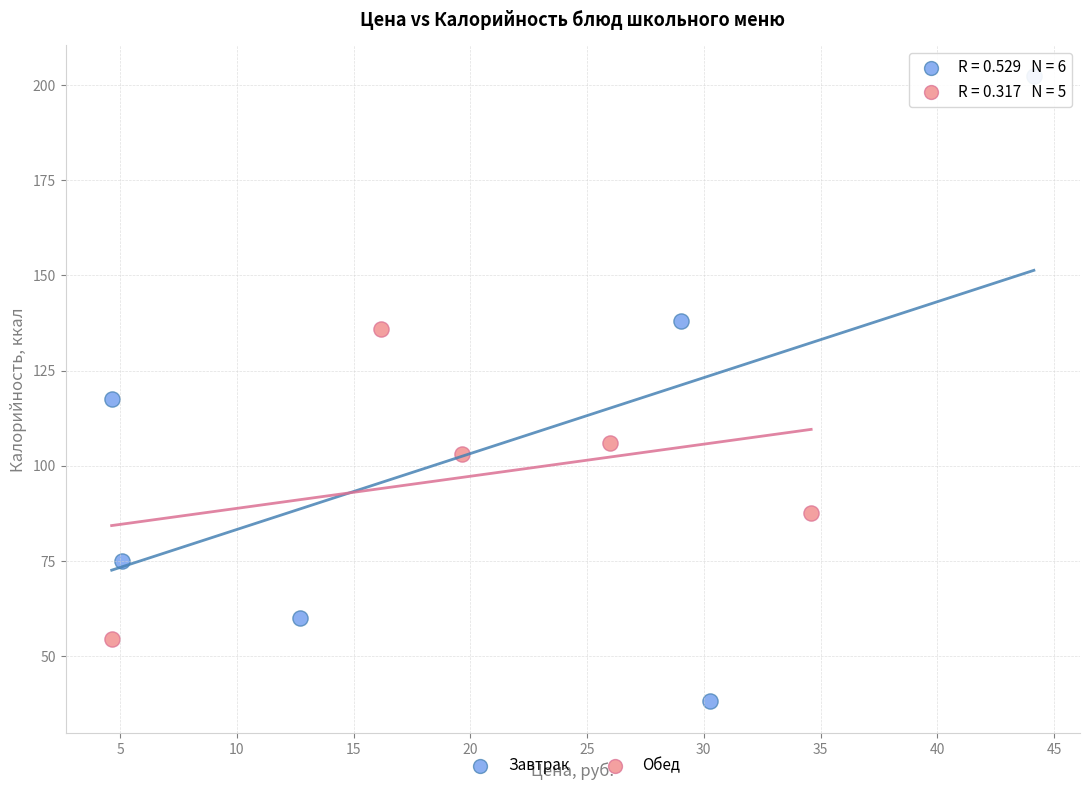

Which series has the widest spread of Y values?

Завтрак